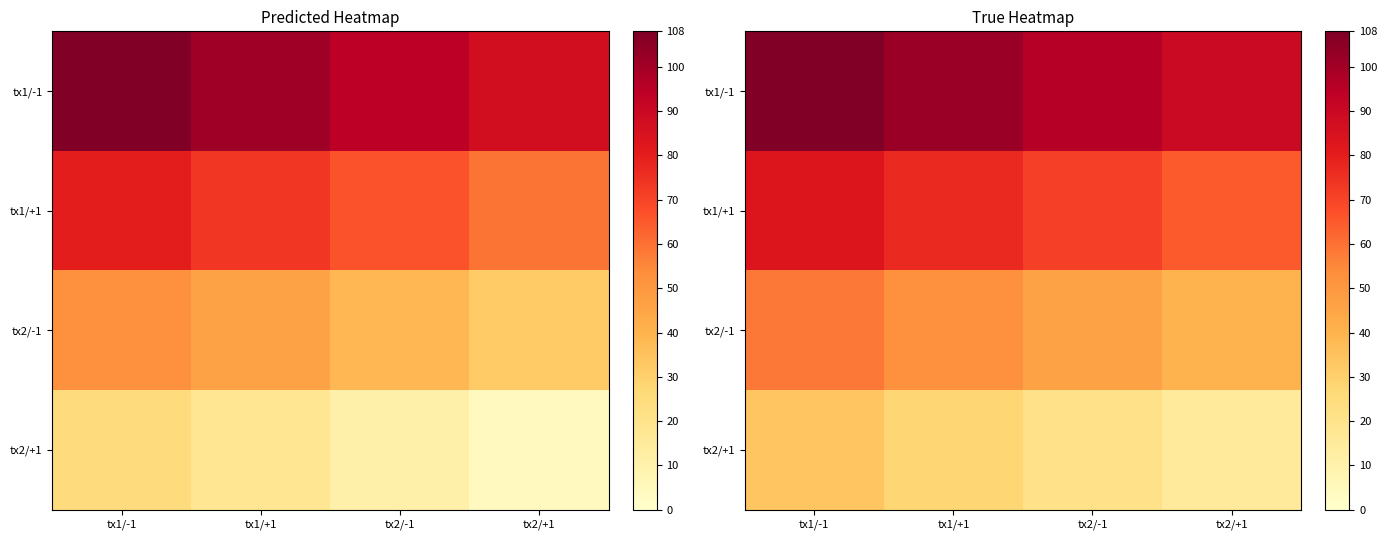

What is the sum of all tx2/-1 values?

196.9